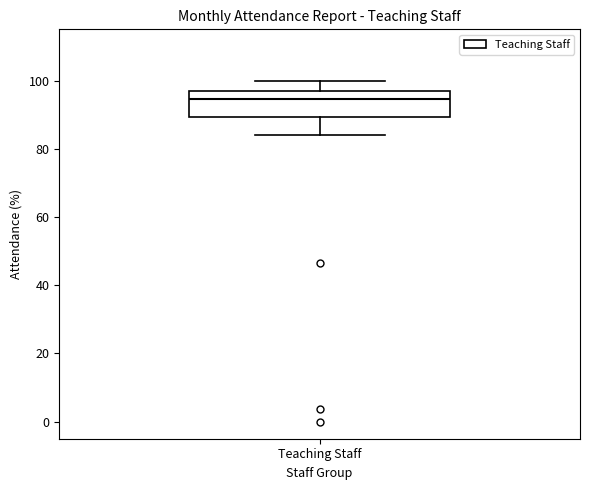

Transcribe this box plot: give where the median line is, the range the box spans, and where the two whiskers end, as read against the y-axis. The values are not printed on the chart, so give them approximately, as read against the axis.

median 94, box 90 to 96, whiskers 84 to 100